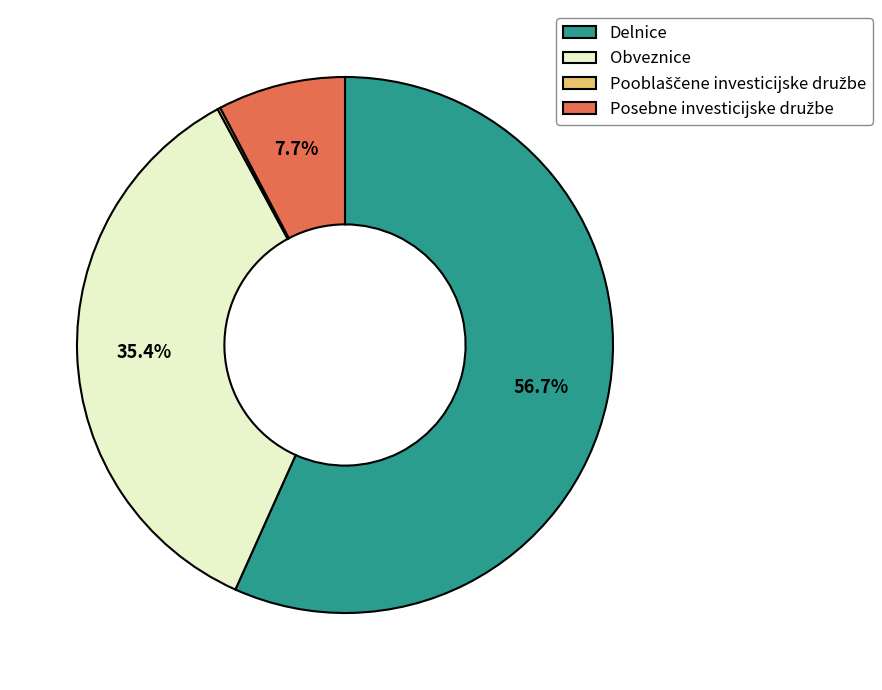

Which category has the biggest portion of the pie?

Delnice